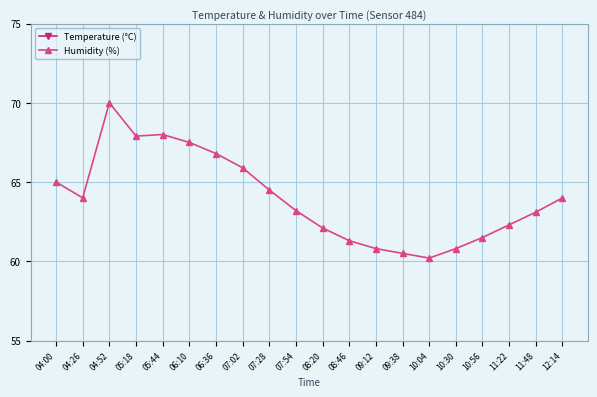

List the series in order of their peak value, lowest first.

Temperature (°C), Humidity (%)